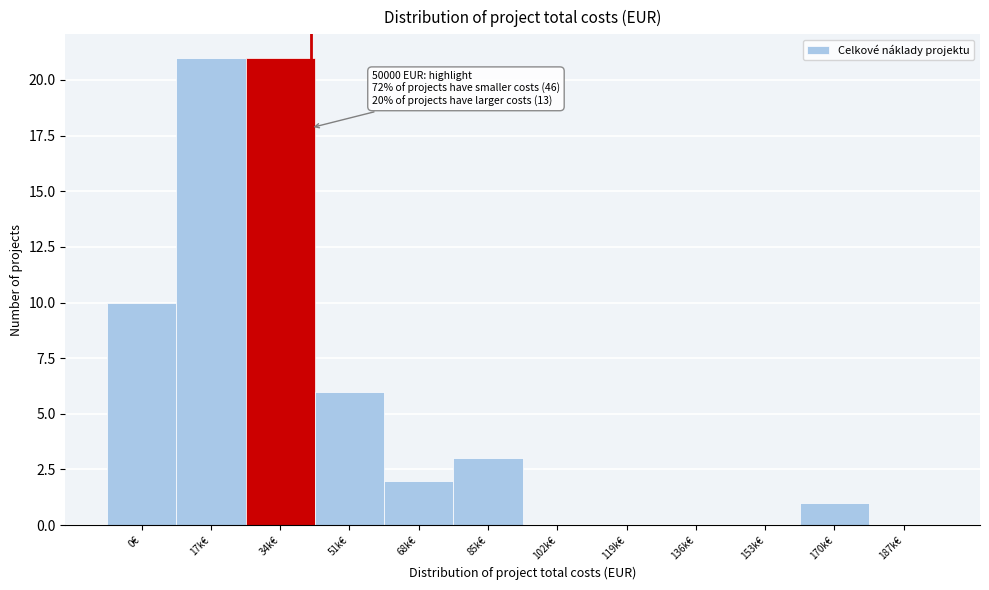

Reading left to right, extract all data points from this chart.

0€=10	17k€=21	34k€=21	51k€=6	68k€=2	85k€=3	102k€=0	119k€=0	136k€=0	153k€=0	170k€=1	187k€=0